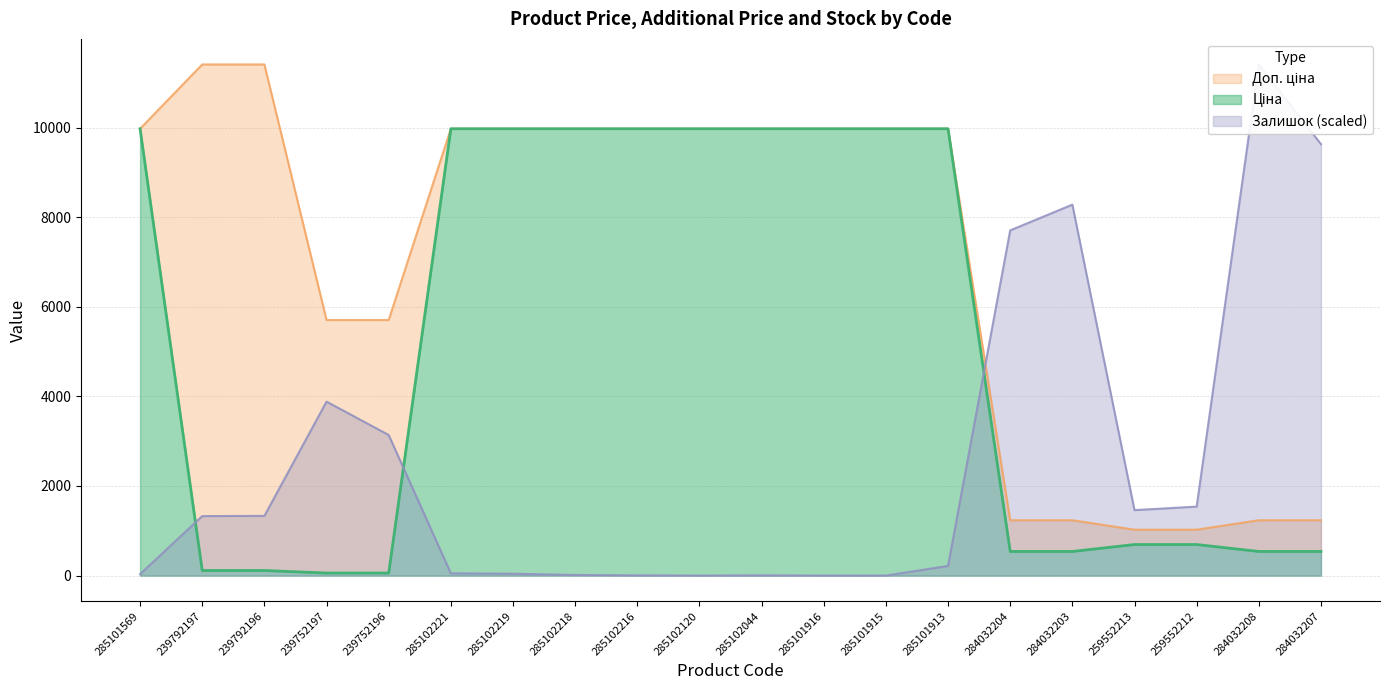

Which series ends up on top after the final intersection of Доп. ціна and Залишок?

Залишок